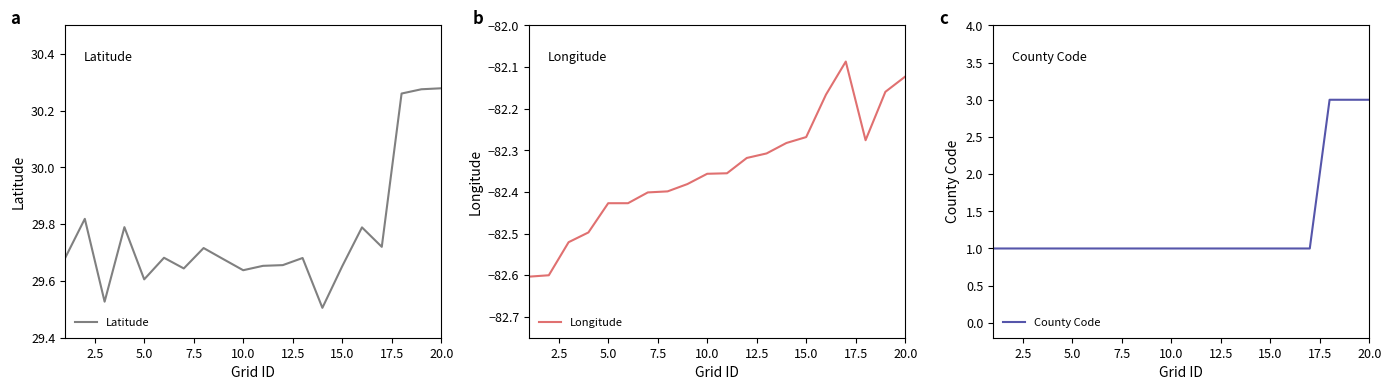

What is the lowest value of the Longitude series?

-82.6